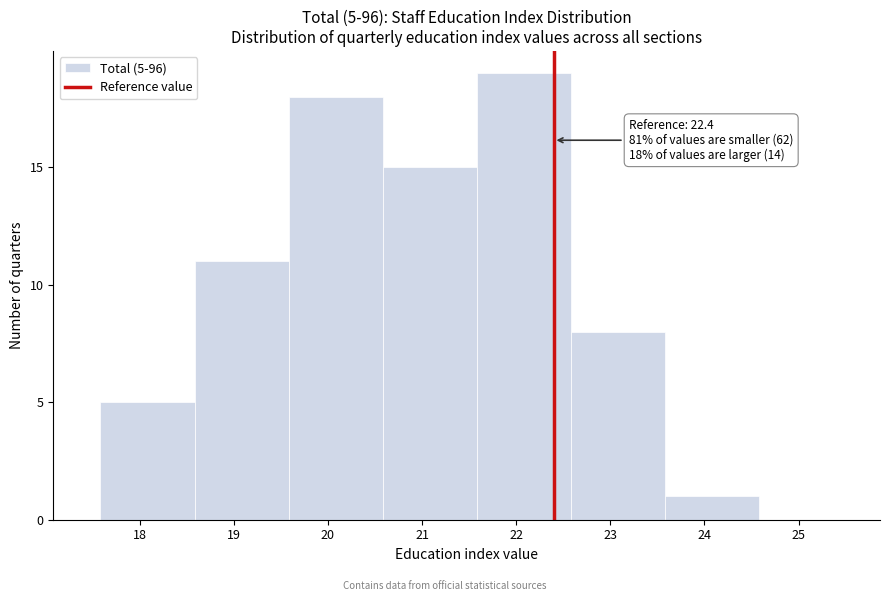

Which range on the x-axis has the tallest bar?

21.6 to 22.6